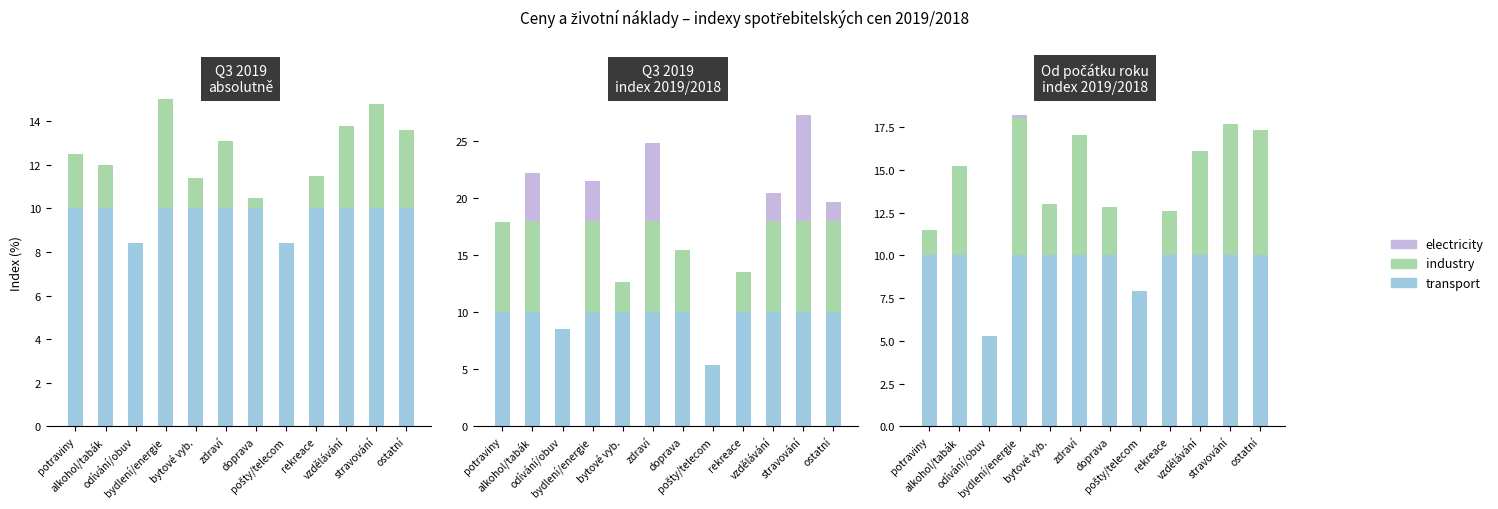

The value of industry at doprava is 2.8. True or false?

True